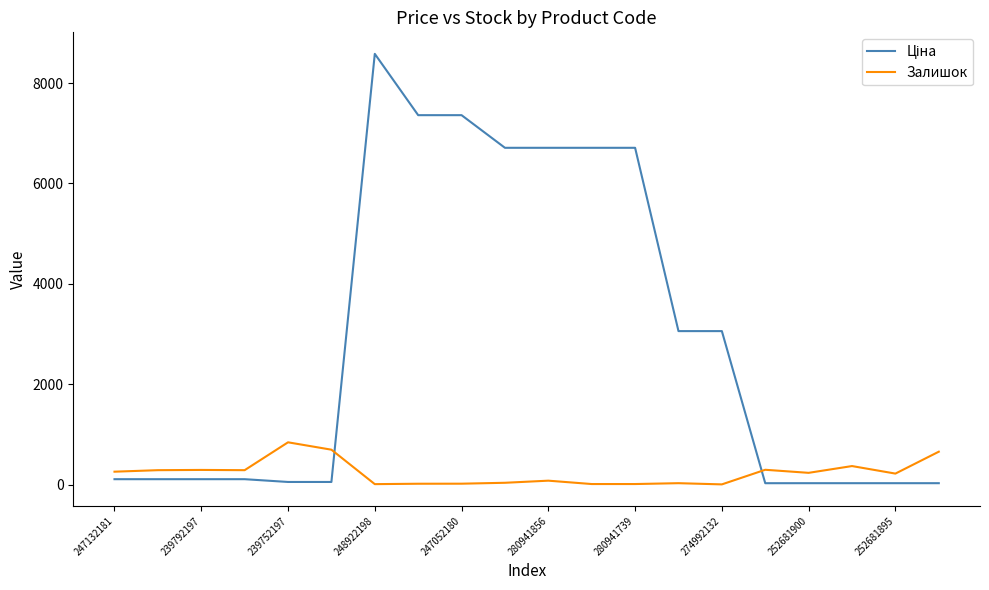

What is the maximum value for Залишок?

845.0